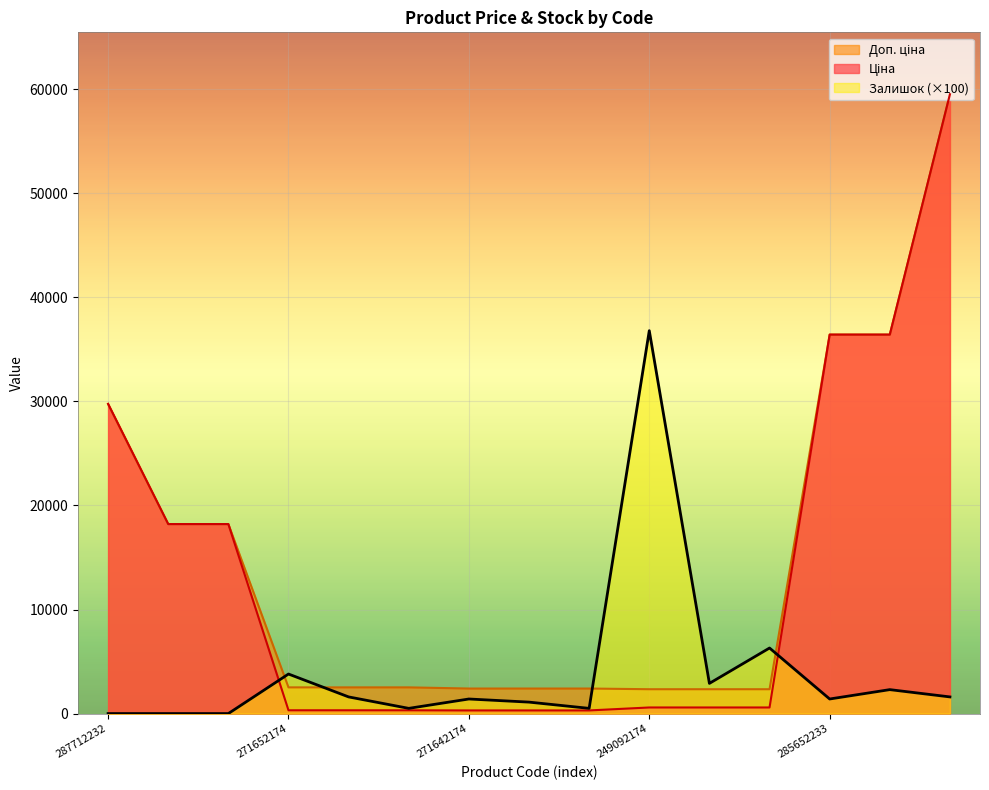

How many distinct data groups are displayed?

3